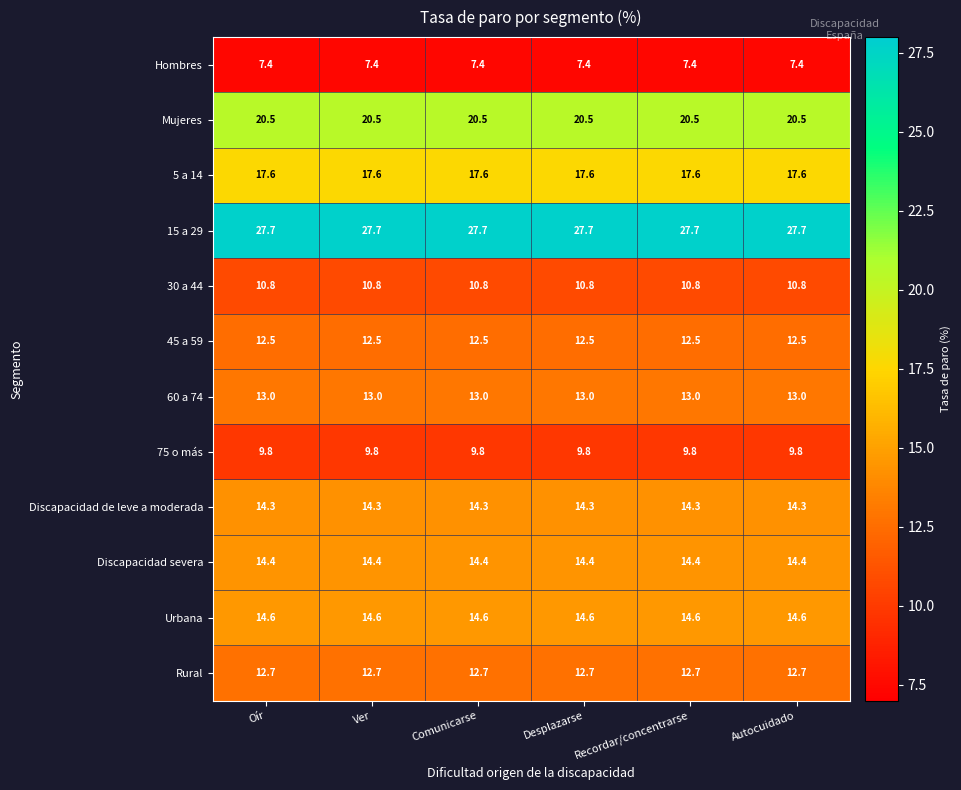

What is the total value across all series at Ver?

175.3